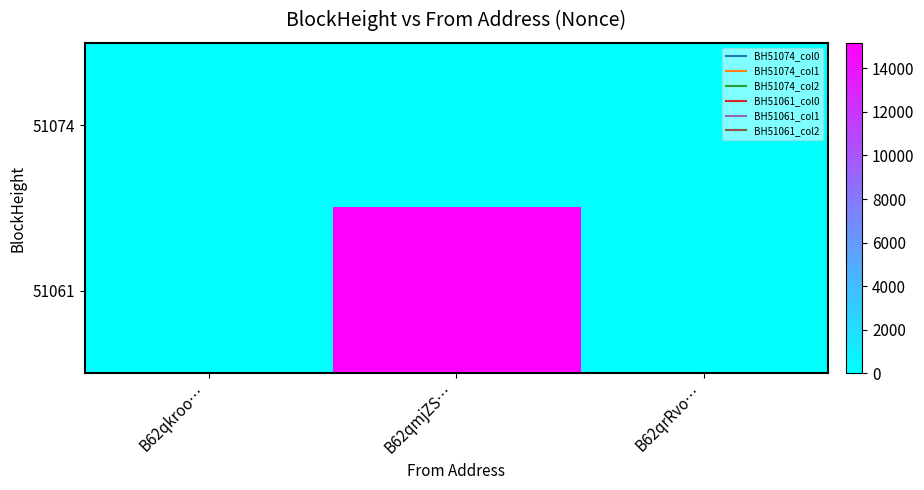

Reading right to left, what are all the values shown in this chart?

51074: B62qrRvo…=0	B62qmjZS…=0	B62qkroo…=0
51061: B62qrRvo…=0	B62qmjZS…=15171	B62qkroo…=0